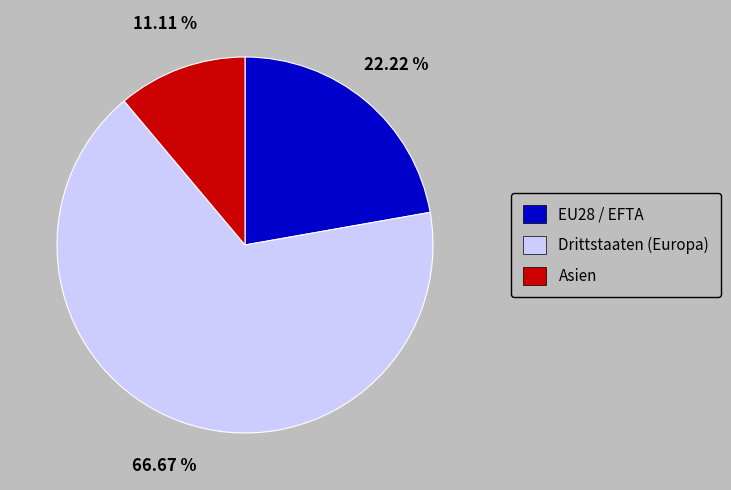

Rank the categories by value from highest to lowest.

Drittstaaten (Europa), EU28 / EFTA, Asien